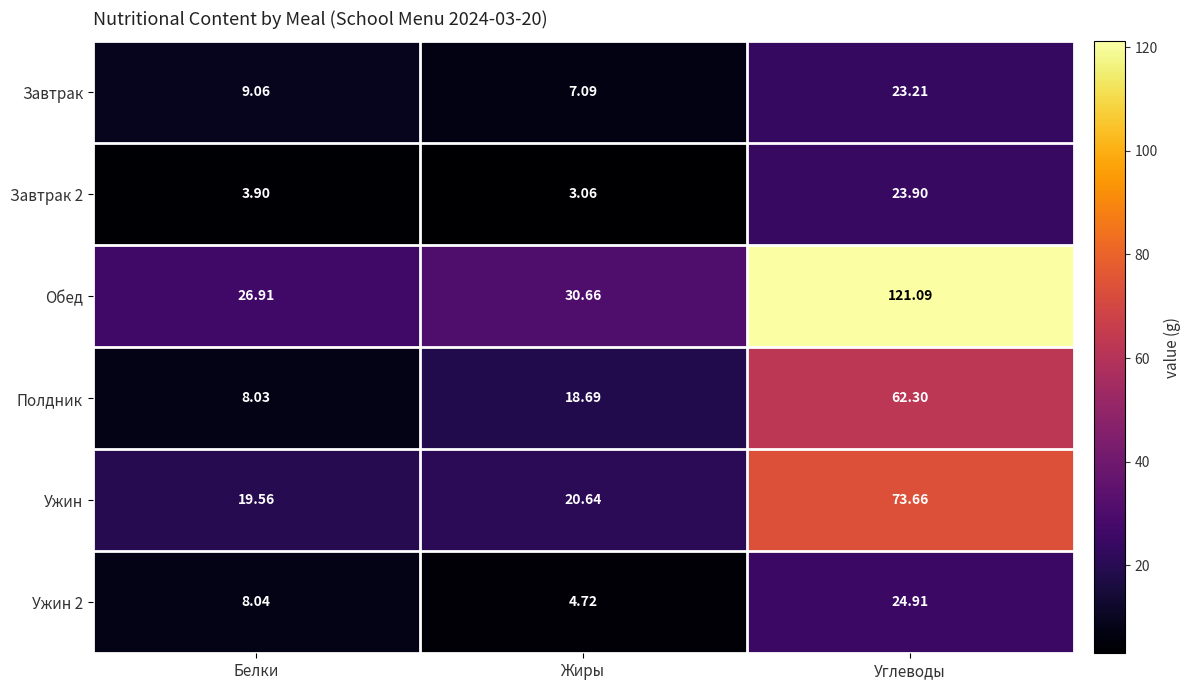

Which series changed the most between Белки and Углеводы?

Обед